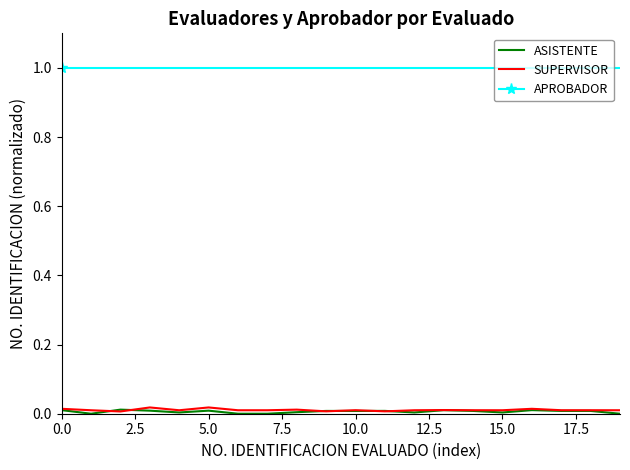

What are all the series names shown in the legend?

ASISTENTE, SUPERVISOR, APROBADOR